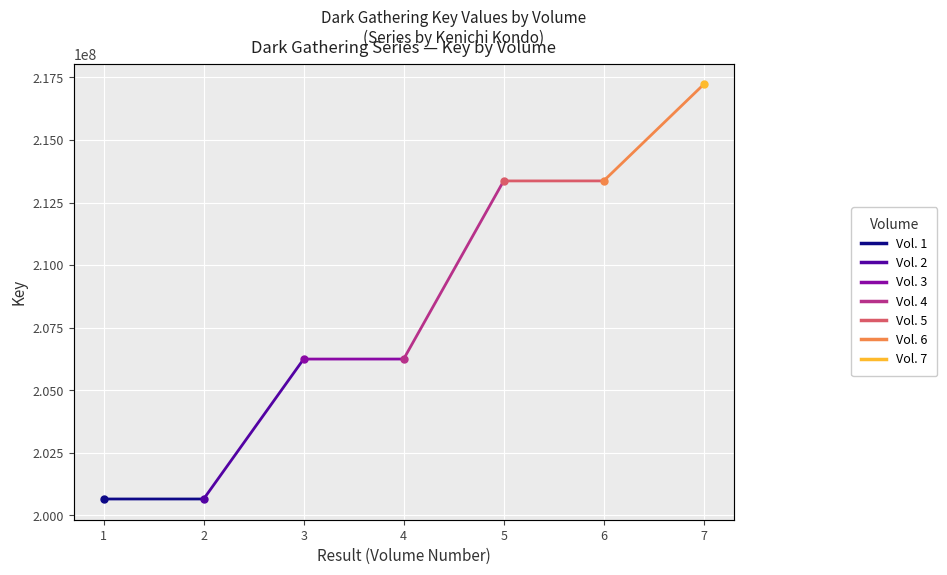

What is the smallest value displayed?

200657957